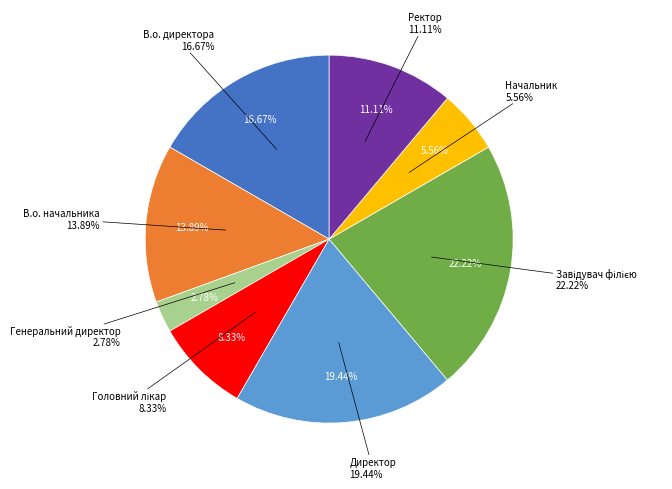

Does Генеральний директор account for over 50% of the chart?

No